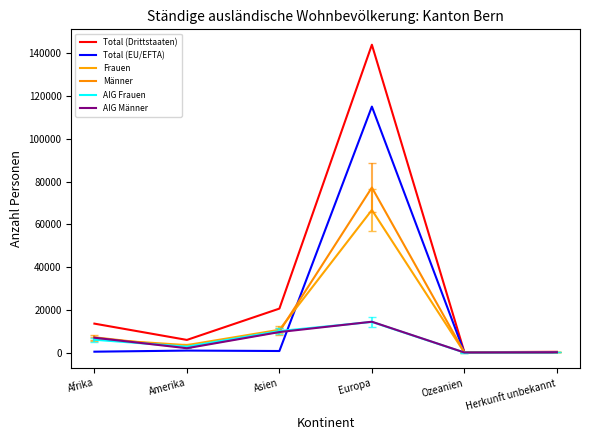

Is this an area chart (filled region under the line)?

No